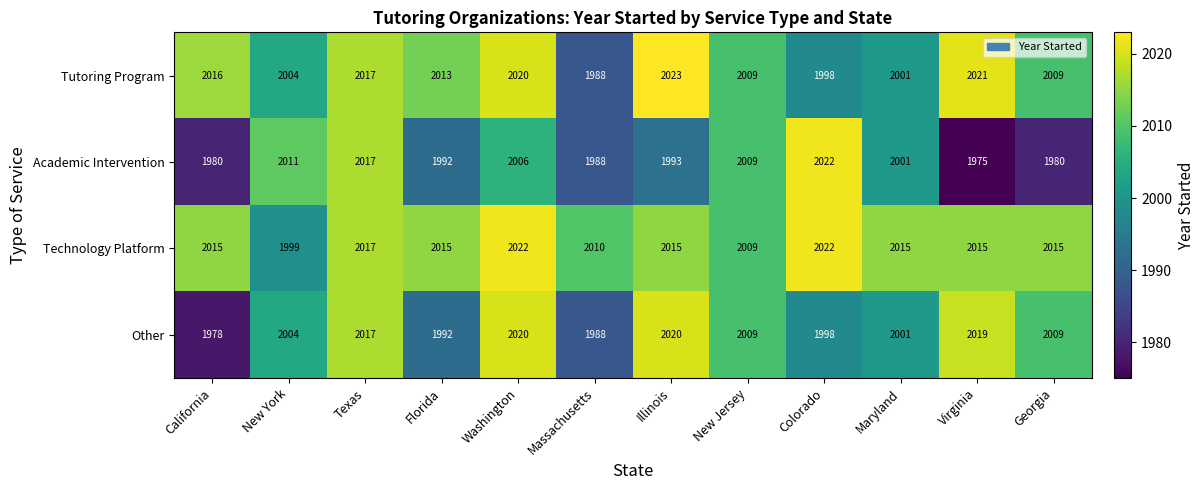

What is the difference between the highest and lowest values at Illinois?

30